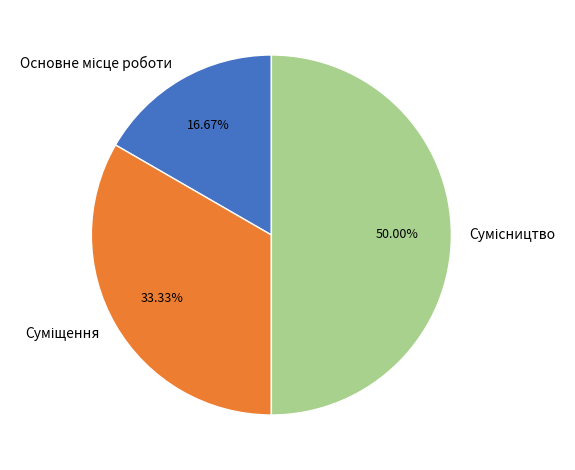

What is the largest slice in the pie chart?

Сумісництво